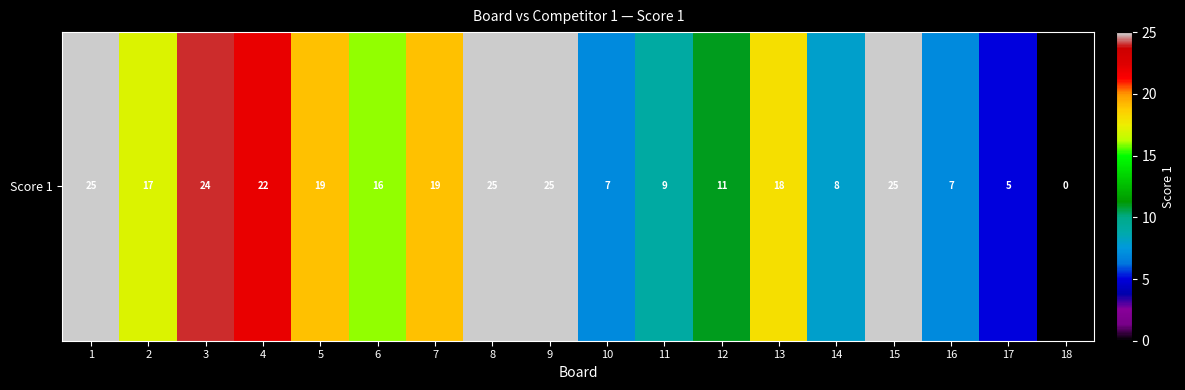

The value at 2 is 17. True or false?

True